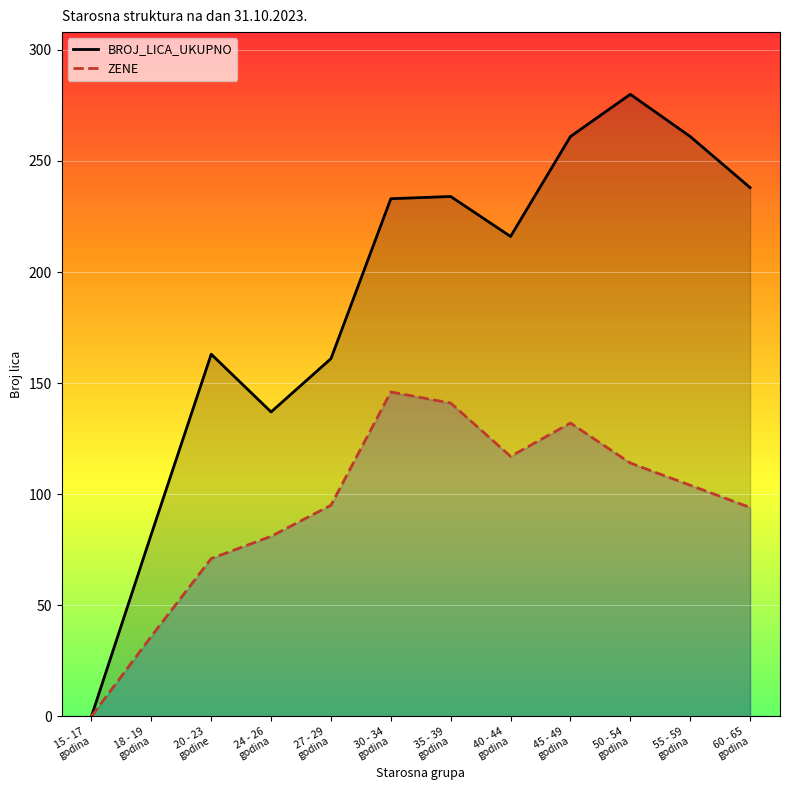

At which category is the sum across all series the highest?

50 - 54
godina